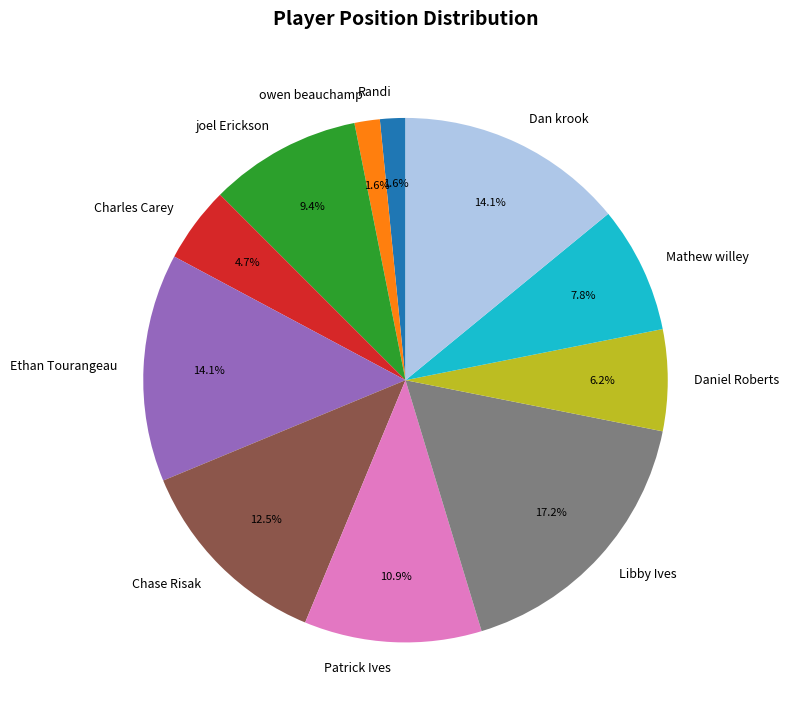

Which has a higher value, Dan krook or Chase Risak?

Dan krook